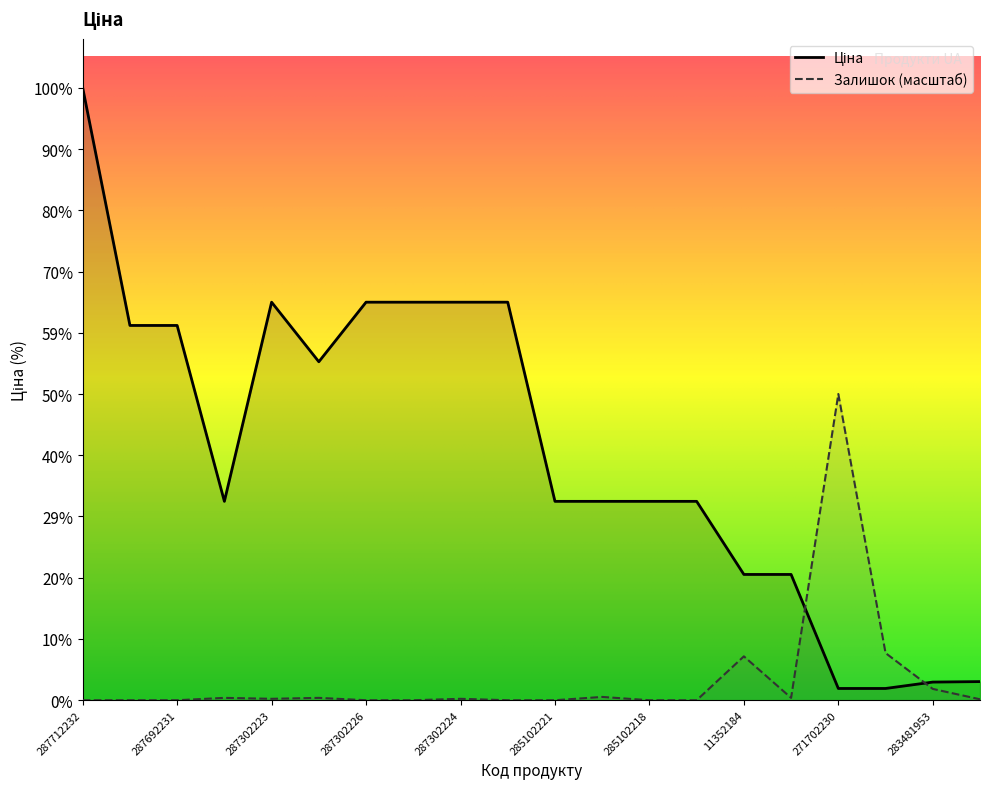

Does the chart display data point markers on the line(s)?

No